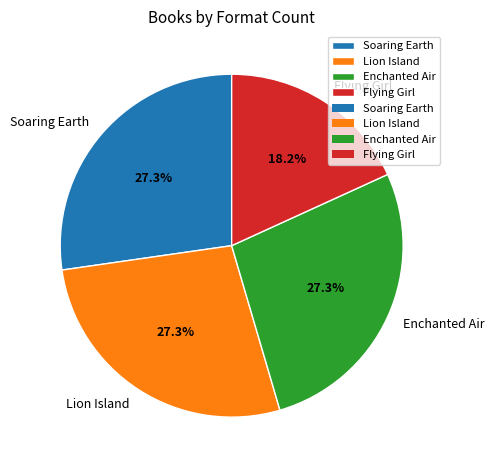

To the nearest percent, what percentage of the pie is Soaring Earth?

27%